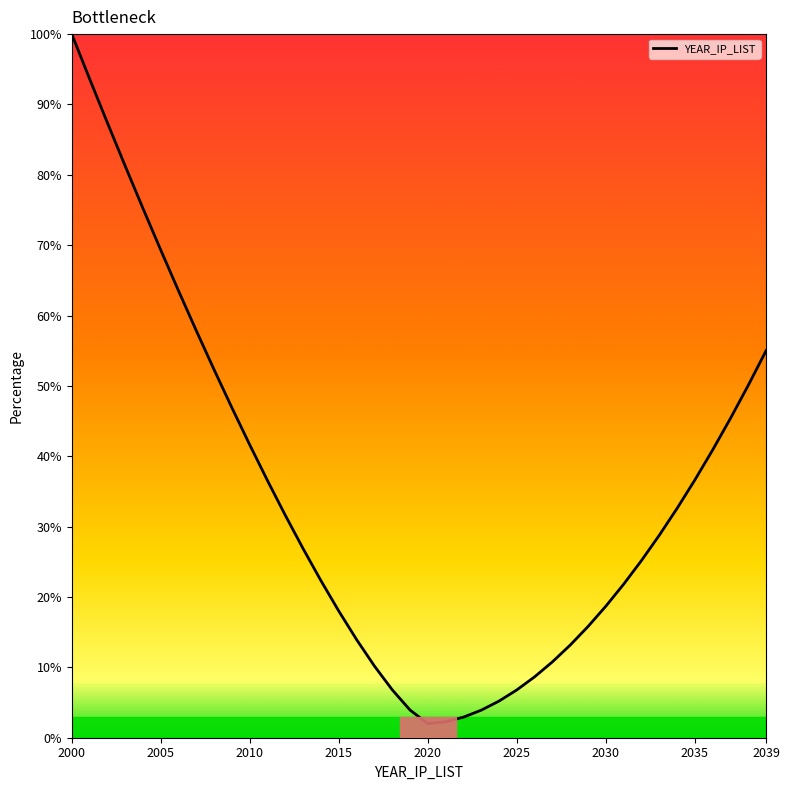

What is the maximum value shown in the chart?

100.0